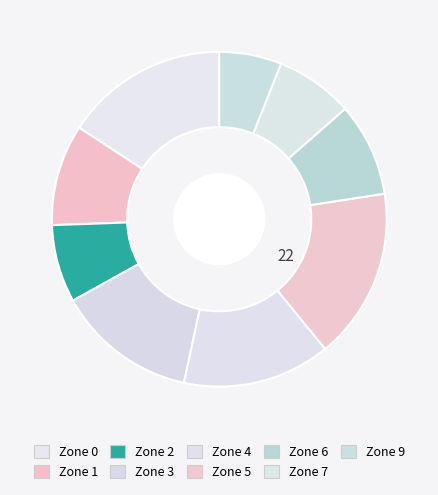

Which category has the smallest portion of the pie?

Zone 9